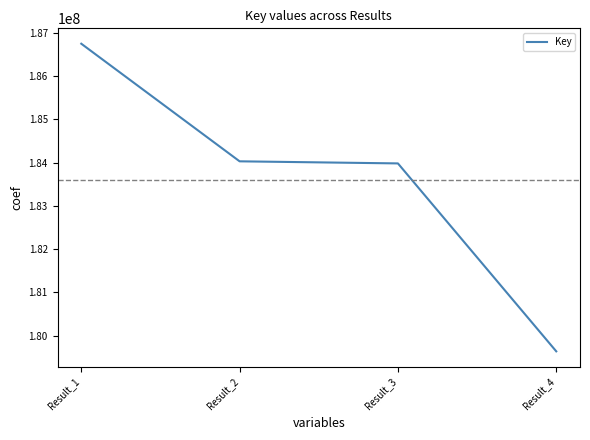

Does the chart have visible grid lines?

No